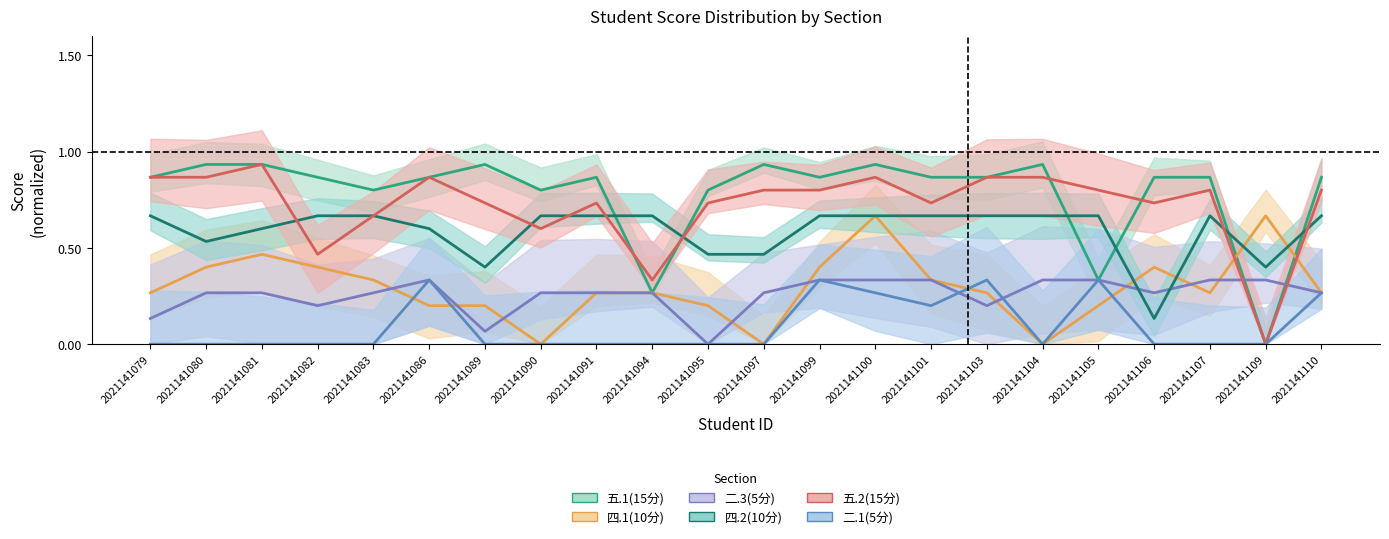

Rank the series at 2021141106 from lowest to highest value.

二.1(5分), 四.2(10分), 二.3(5分), 四.1(10分), 五.2(15分), 五.1(15分)